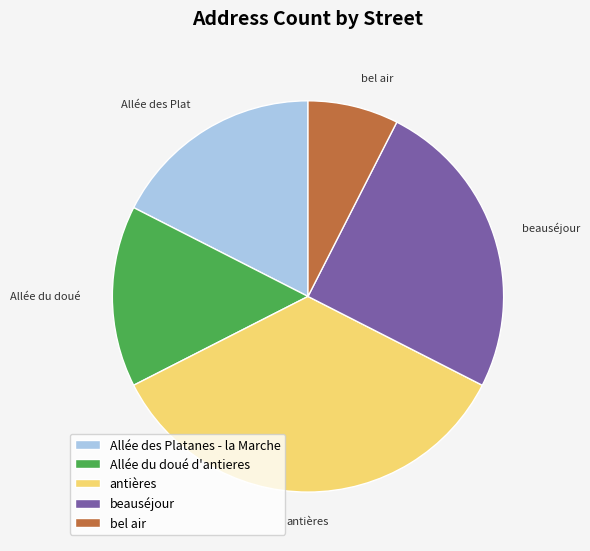

Is it true that beauséjour is 25% of the pie?

True